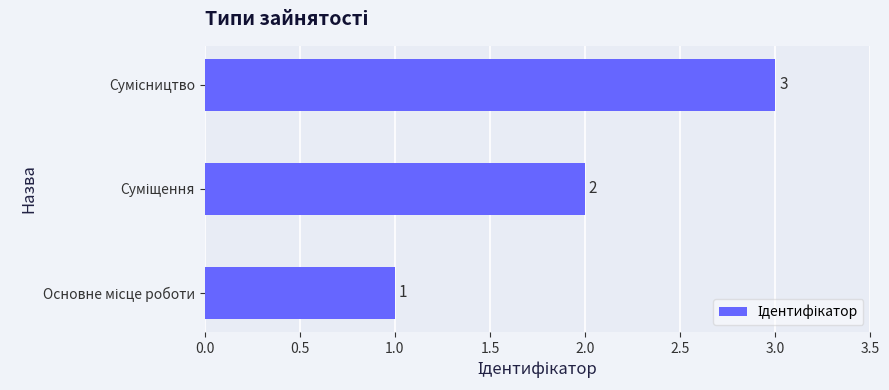

How many categories are shown in the chart?

3